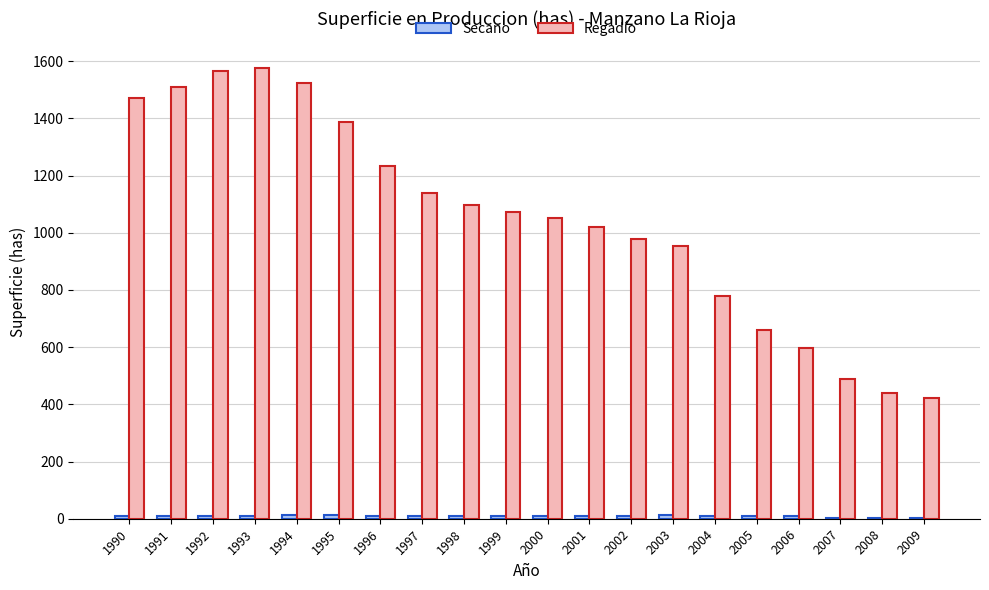

What is the maximum value for Regadío?

1576